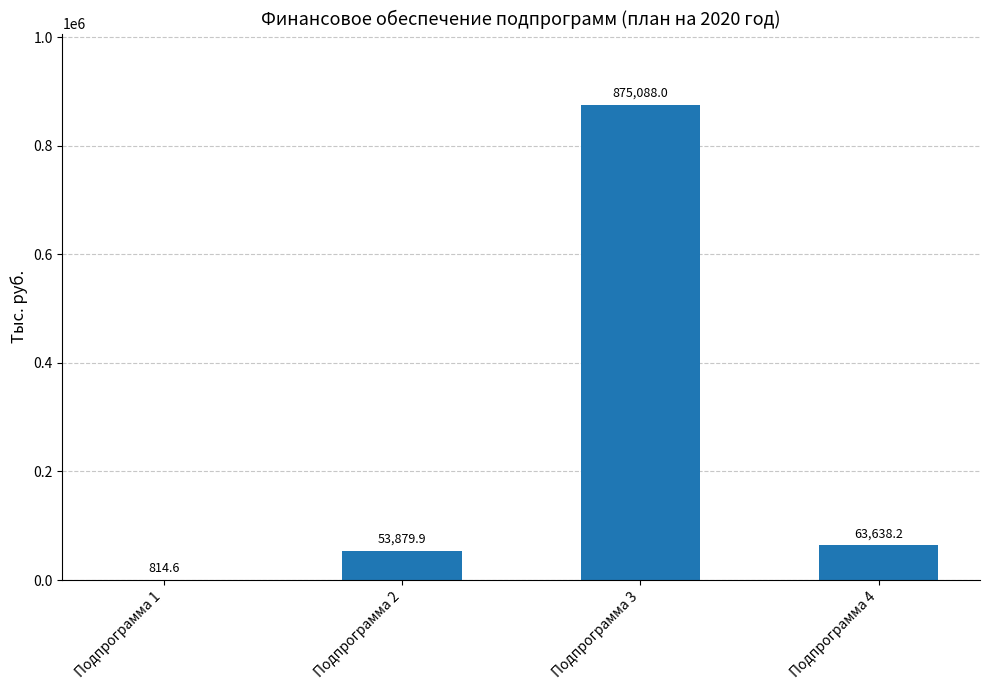

What is the difference between the values at Подпрограмма 3 and Подпрограмма 4?

811449.8